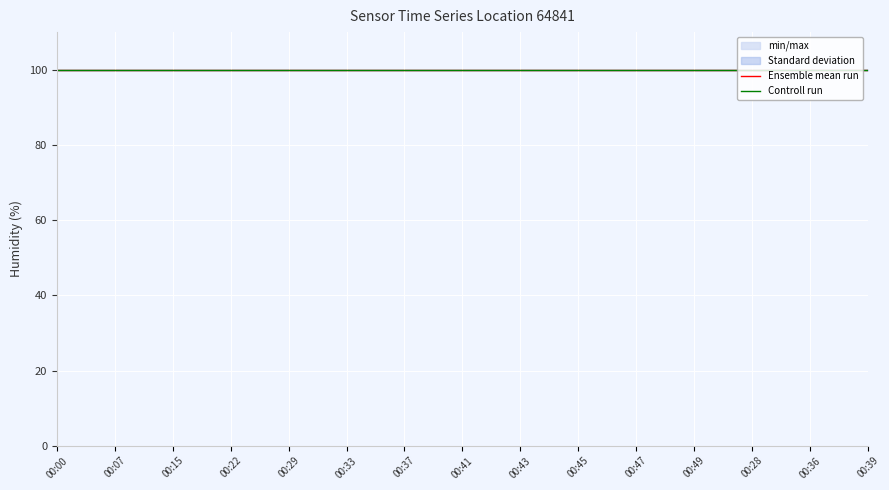

Reading left to right, extract all data points from this chart.

Ensemble mean run: 00:00=100.0	00:07=100.0	00:15=100.0	00:22=100.0	00:29=100.0	00:33=100.0	00:37=100.0	00:41=100.0	00:43=100.0	00:45=100.0	00:47=100.0	00:49=100.0	00:28=100.0	00:36=100.0	00:39=100.0
Controll run: 00:00=100.0	00:07=100.0	00:15=100.0	00:22=100.0	00:29=100.0	00:33=100.0	00:37=100.0	00:41=100.0	00:43=100.0	00:45=100.0	00:47=100.0	00:49=100.0	00:28=100.0	00:36=100.0	00:39=100.0